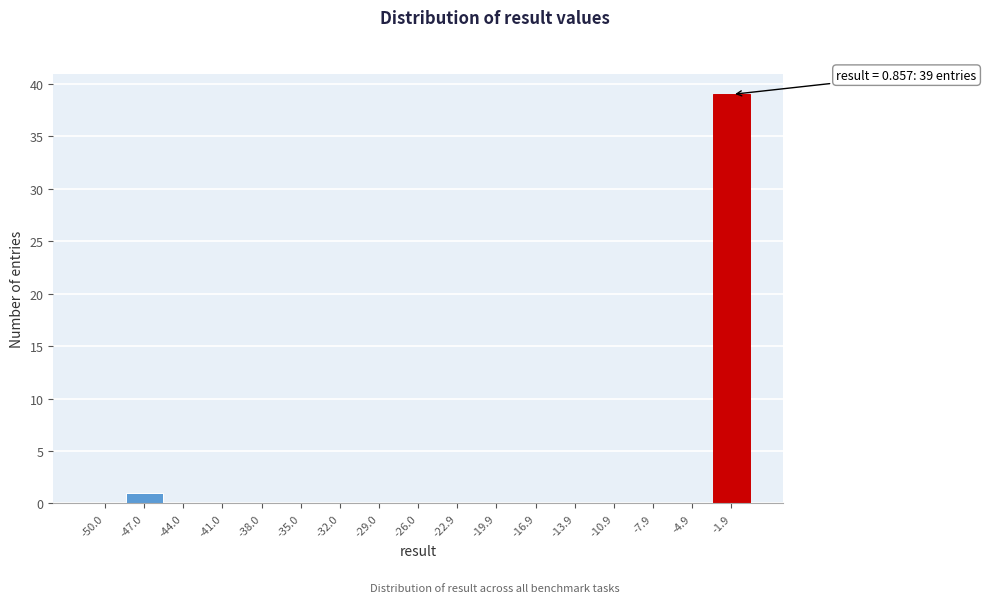

Reading right to left, what are all the values shown in this chart?

-1.9=39	-4.9=0	-7.9=0	-10.9=0	-13.9=0	-16.9=0	-19.9=0	-22.9=0	-26.0=0	-29.0=0	-32.0=0	-35.0=0	-38.0=0	-41.0=0	-44.0=0	-47.0=1	-50.0=0